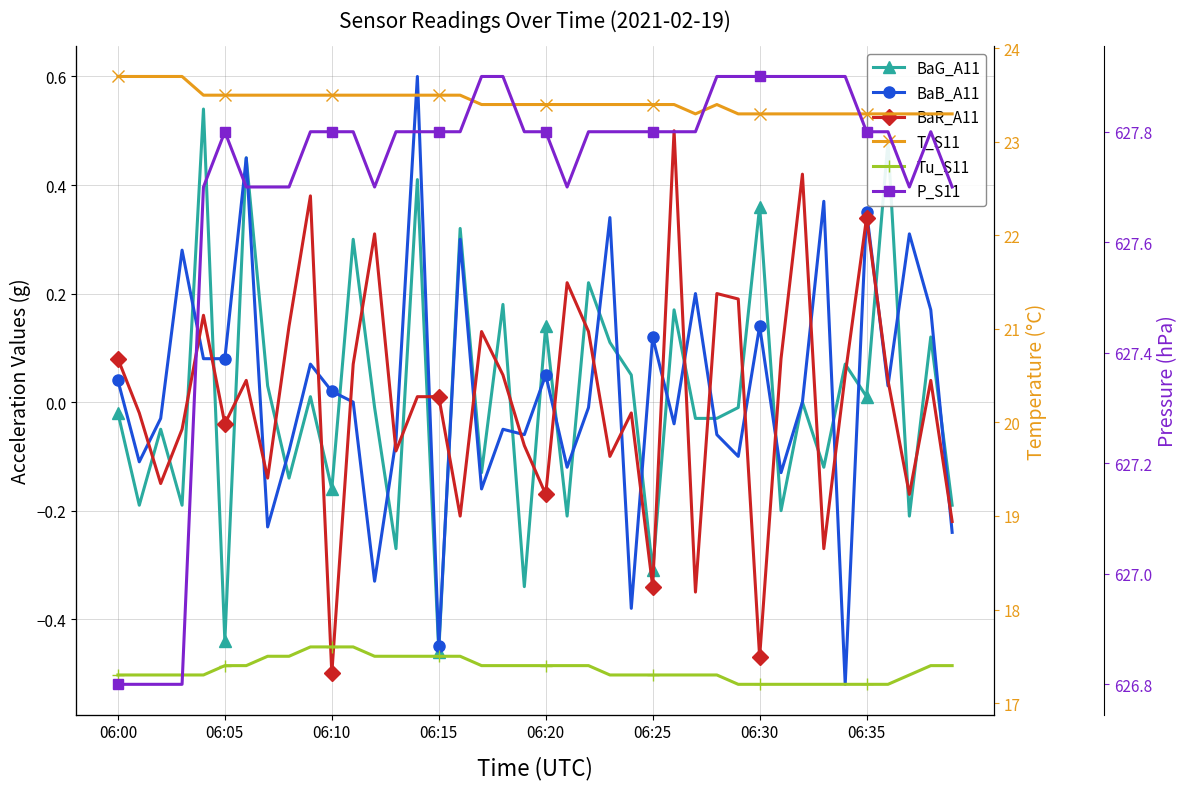

How many lines are shown in the chart?

6